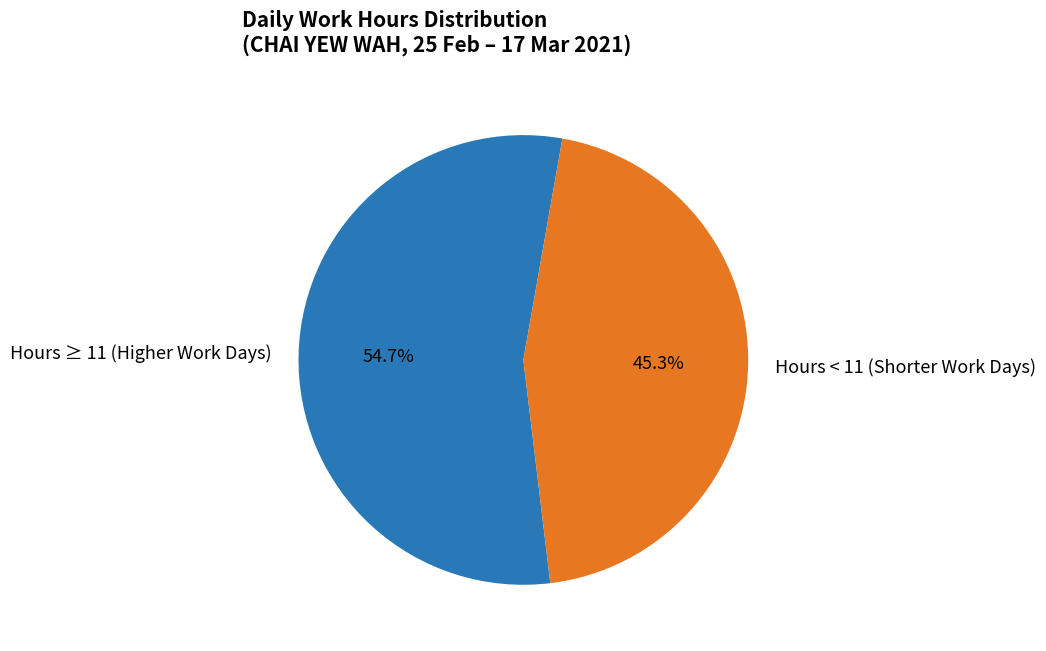

Does any single category account for the majority?

Yes